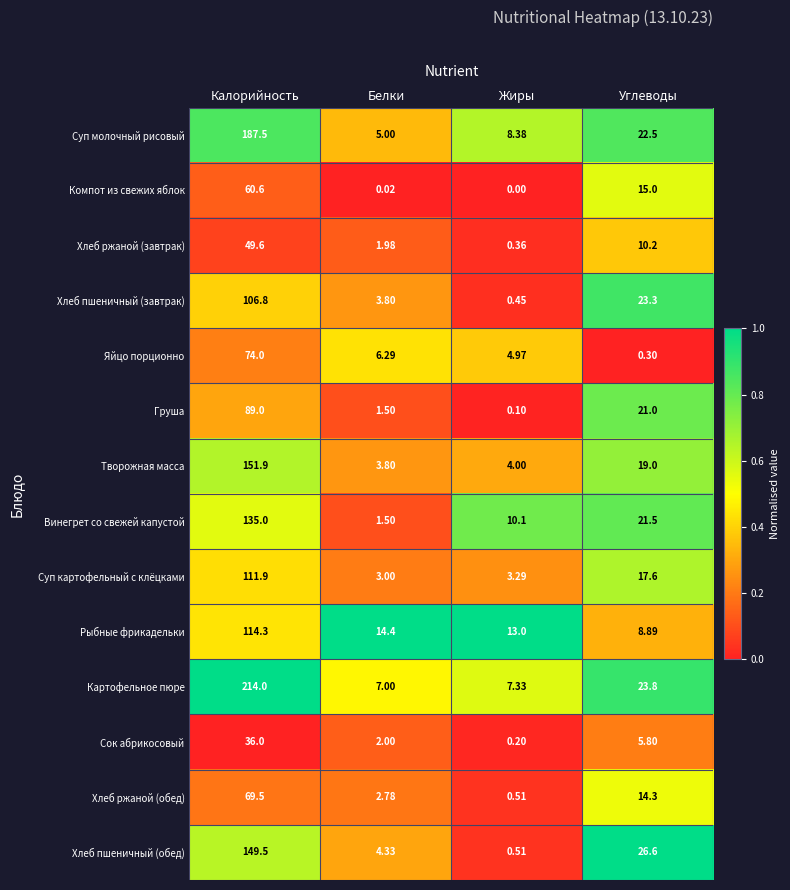

At which category is the sum across all series the highest?

Калорийность